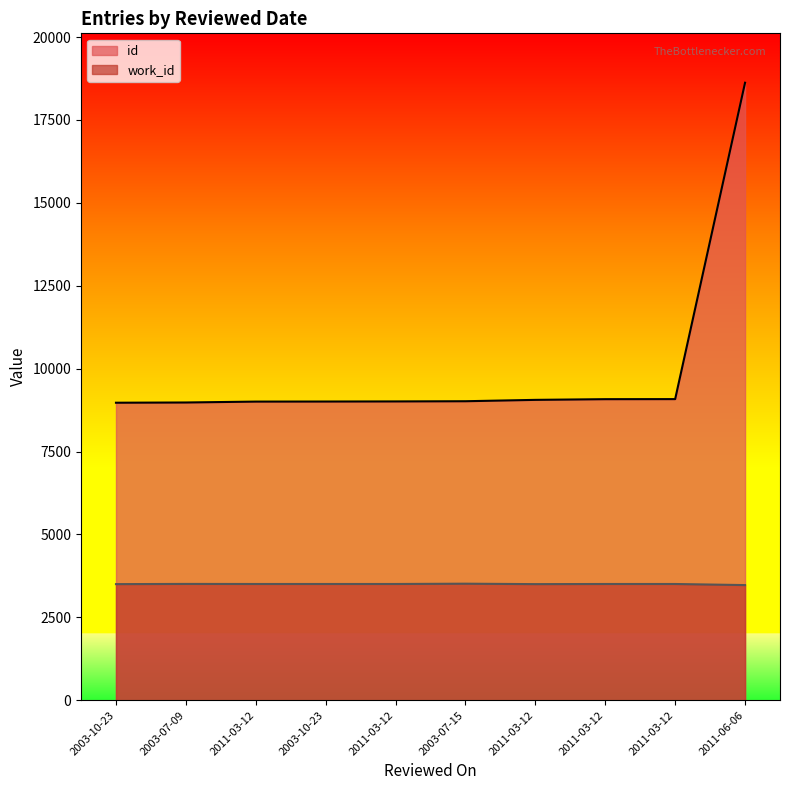

Which series changed the most between 2011-03-12 and 2003-07-15?

work_id